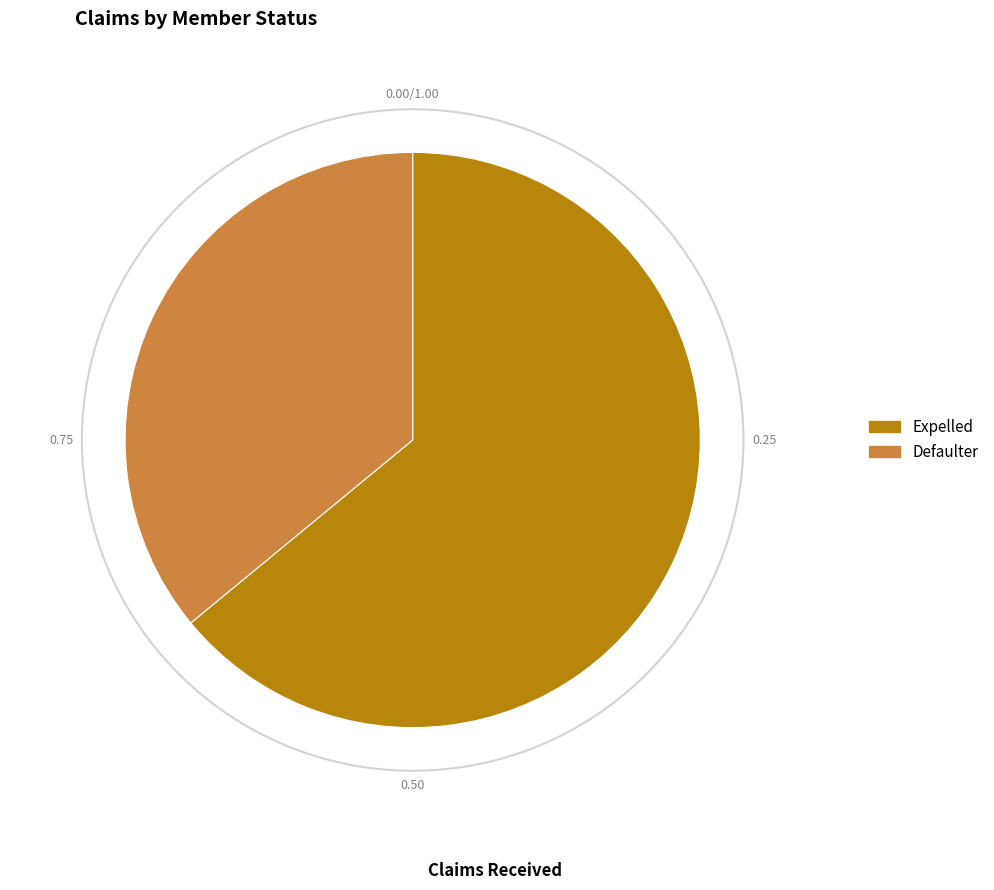

Is Defaulter the majority of the pie?

No